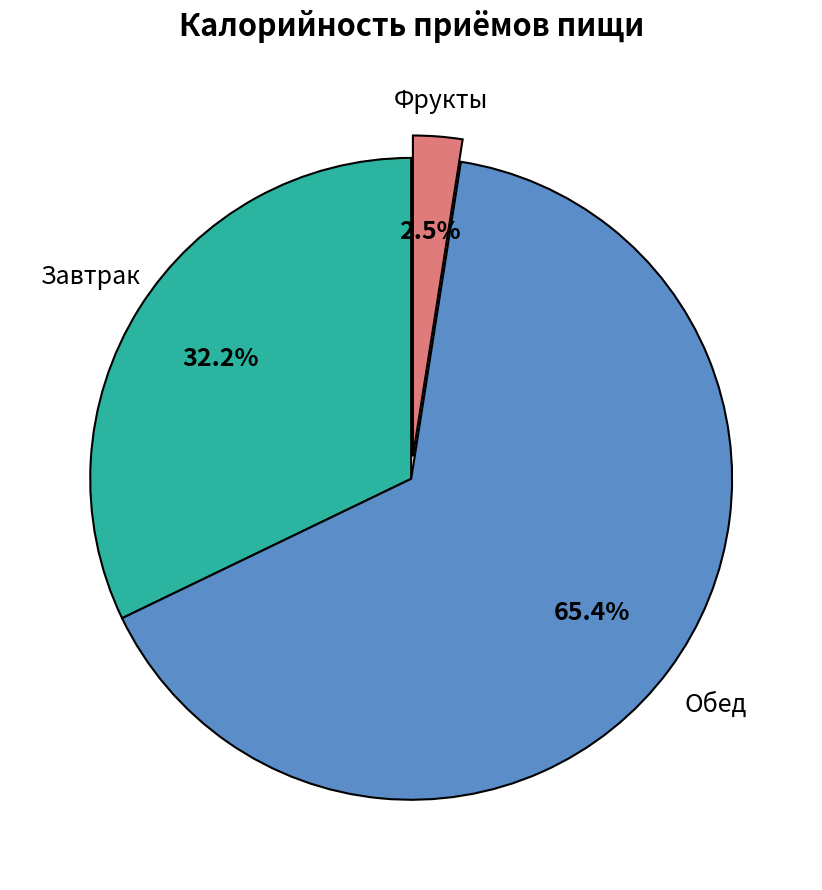

Does any single category account for the majority?

Yes